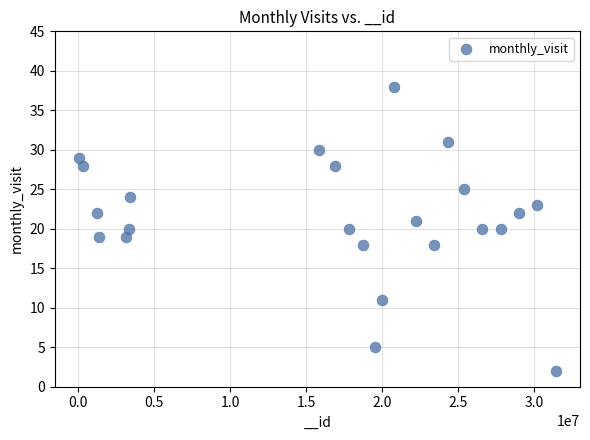

What is the range of X values (max minus min)?

31374430